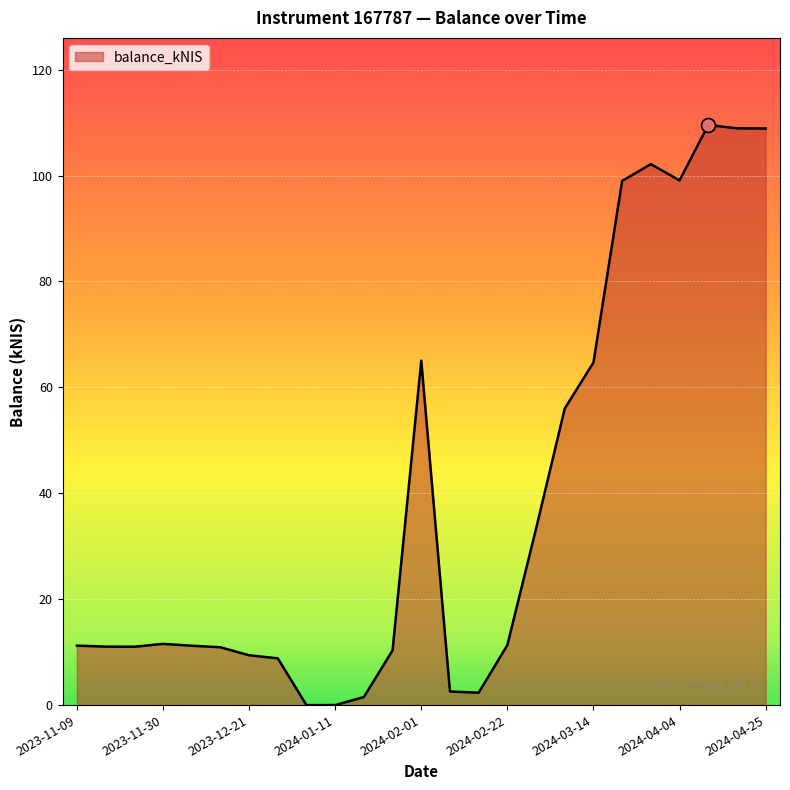

What is the difference between the maximum and minimum values?

109.6